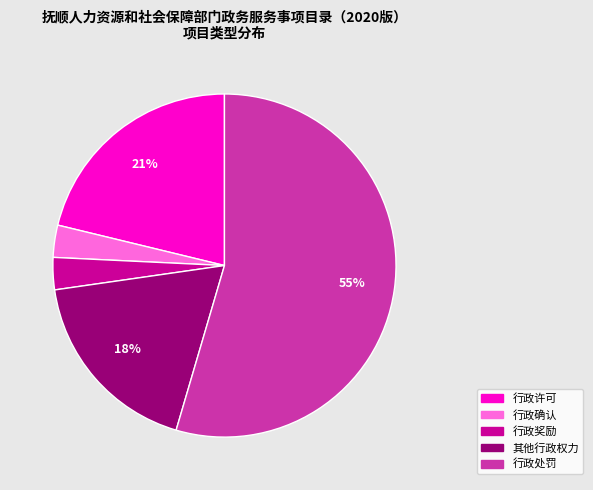

Is the sum of 行政许可 and 行政确认 greater than half?

No